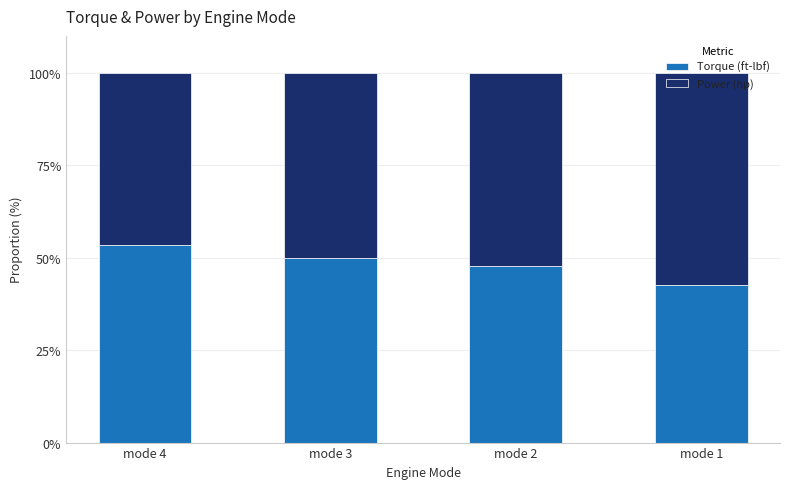

At which label does Torque (ft-lbf) reach its minimum?

mode 1